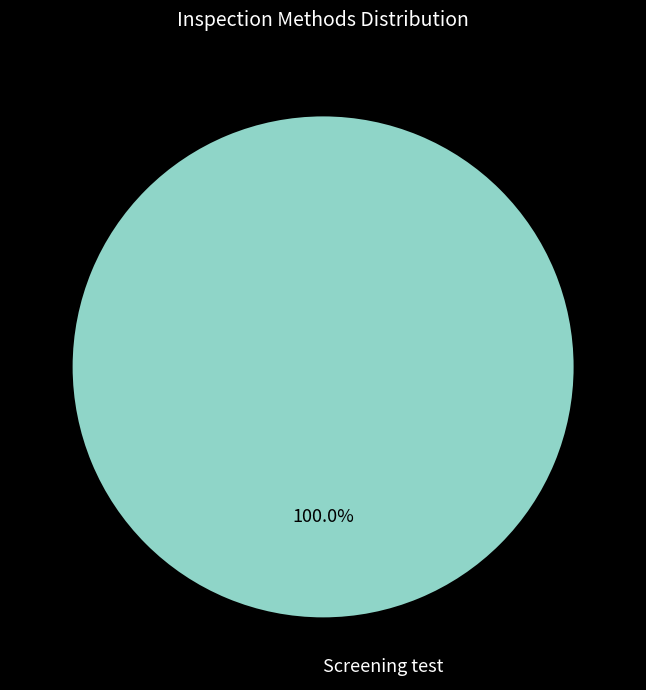

Count the number of slices in the pie.

1